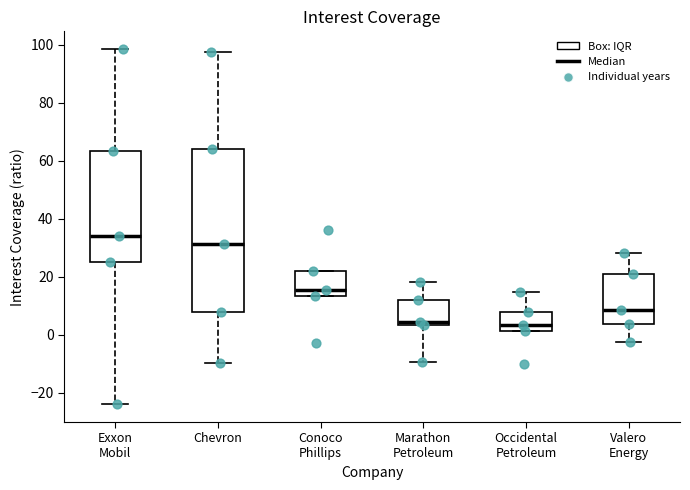

Reading left to right, read every box against the y-axis: the position of its median line, the range the box covers, and the ends of its whiskers. The values are not printed on the chart, so give them approximately, as read against the axis.

Exxon Mobil: median 34, box 26 to 64, whiskers -24 to 98
Chevron: median 32, box 8 to 64, whiskers -10 to 98
Conoco Phillips: median 16, box 14 to 22, whiskers 14 to 22
Marathon Petroleum: median 4 (just above the box's lower edge), box 4 to 12, whiskers -10 to 18
Occidental Petroleum: median 4, box 2 to 8, whiskers 2 to 14
Valero Energy: median 8, box 4 to 20, whiskers -2 to 28